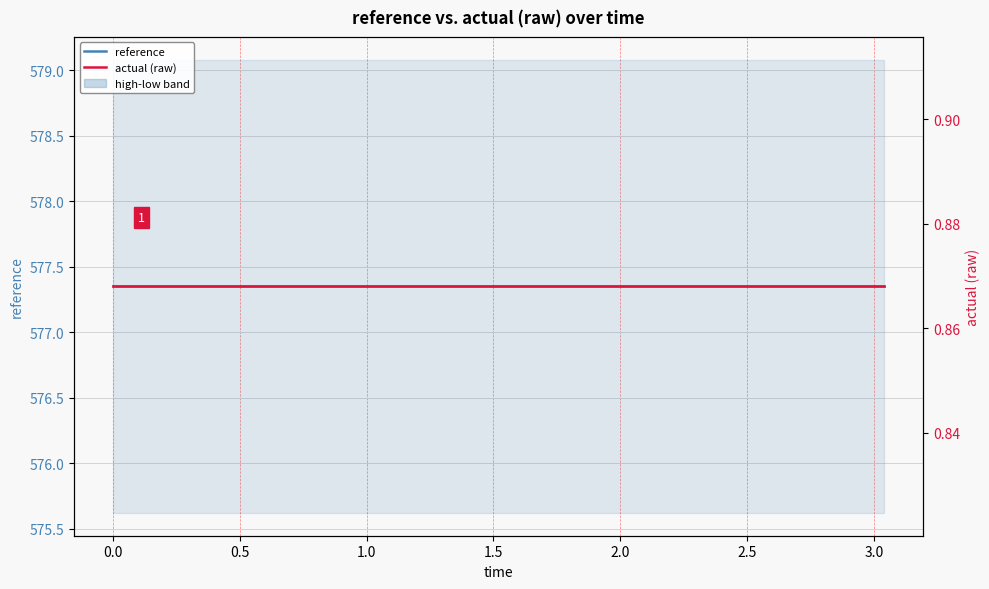

Which has a higher value, 0.5 or 2.5?

0.5